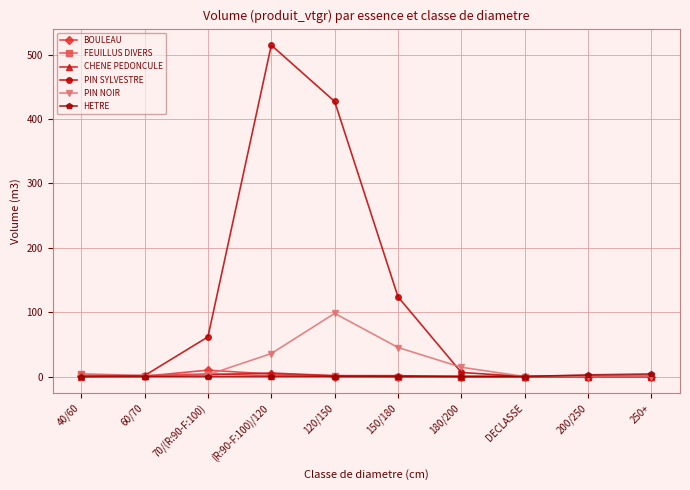

What is the average value of the CHENE PEDONCULE series?

1.1